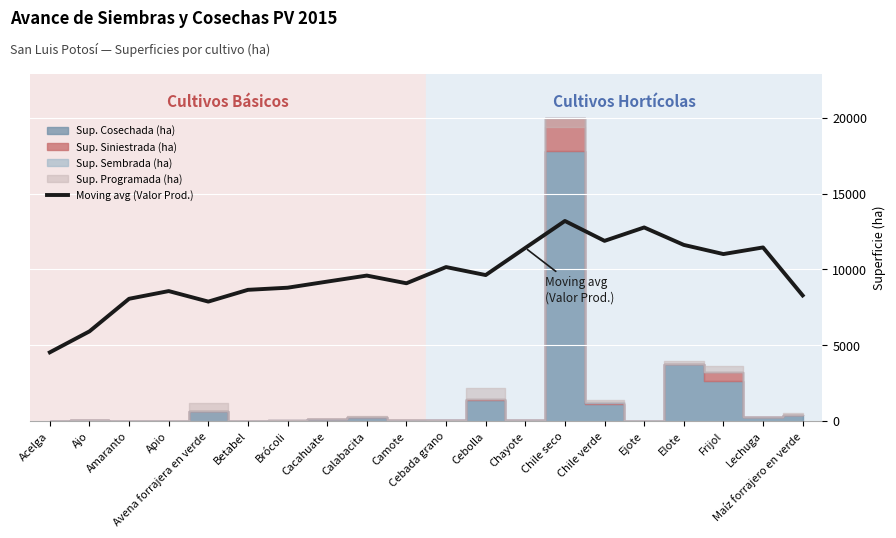

Reading right to left, transcribe all the data shown in this chart.

8279.7	11443.9	11007.3	11611.2	12762.0	11878.3	13190.3	11412.2	9621.8	10149.9	9080.9	9588.1	9190.2	8787.6	8647.8	7872.0	8565.3	8057.9	5908.6	4524.5